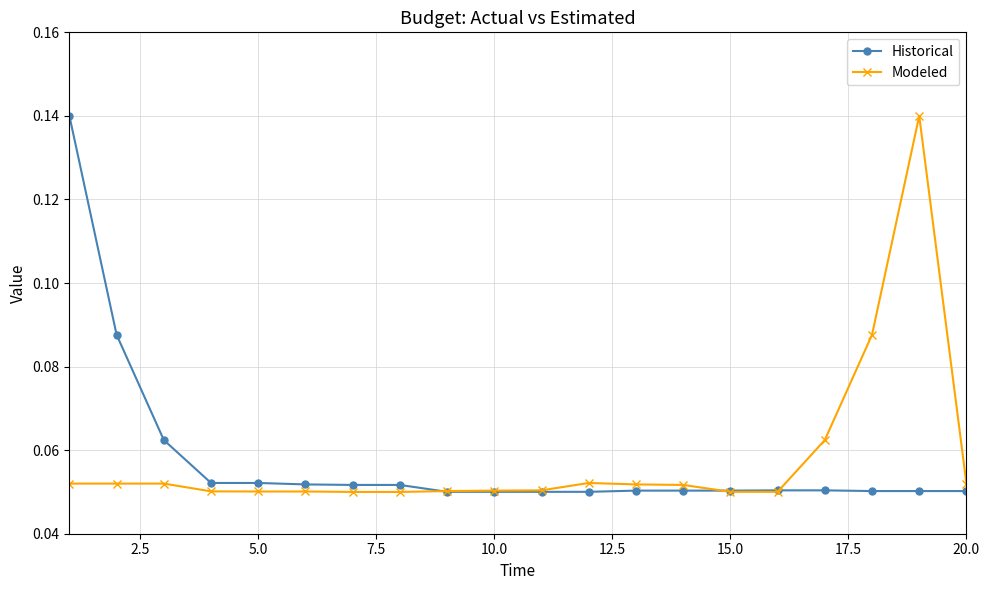

How many Modeled values are between 0 and 1?

20